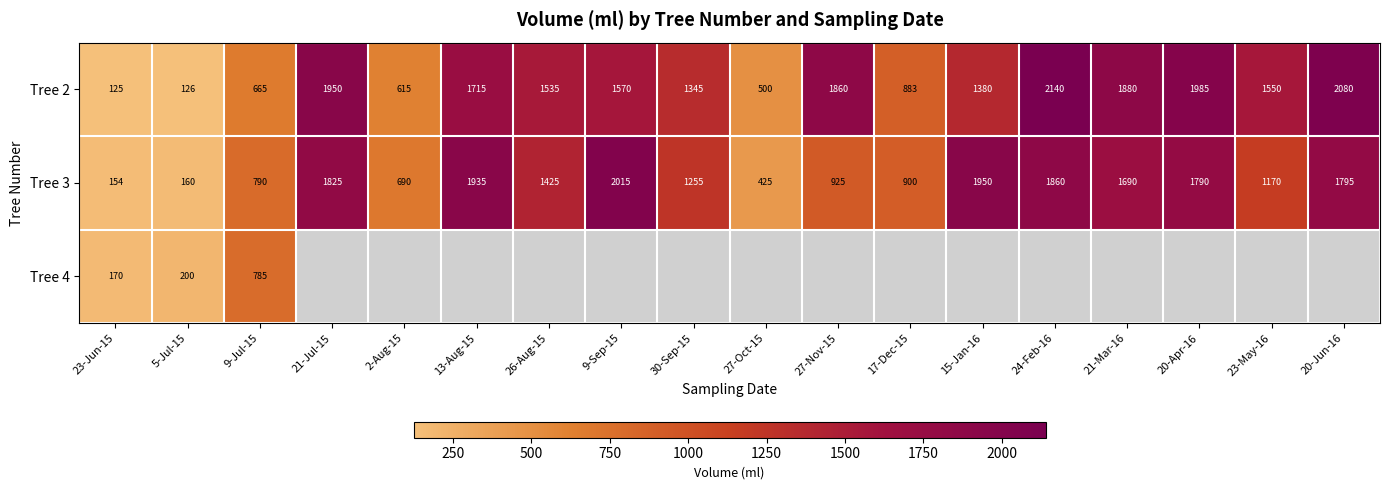

How many series are shown in this chart?

3